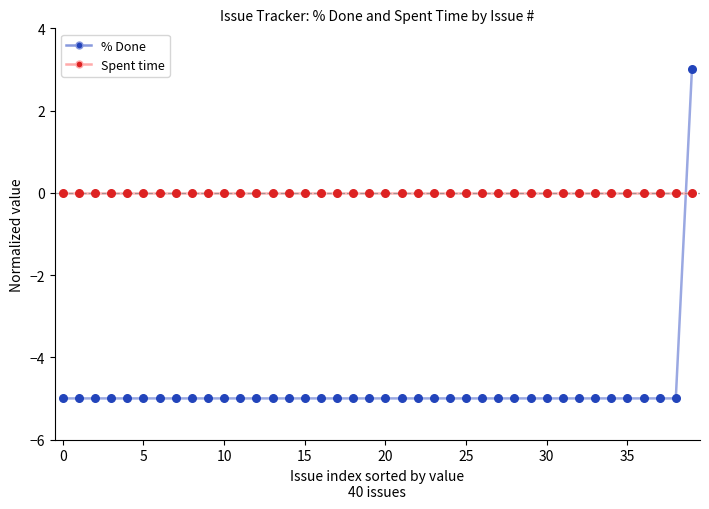

At how many categories does at least one series exceed -1?

40